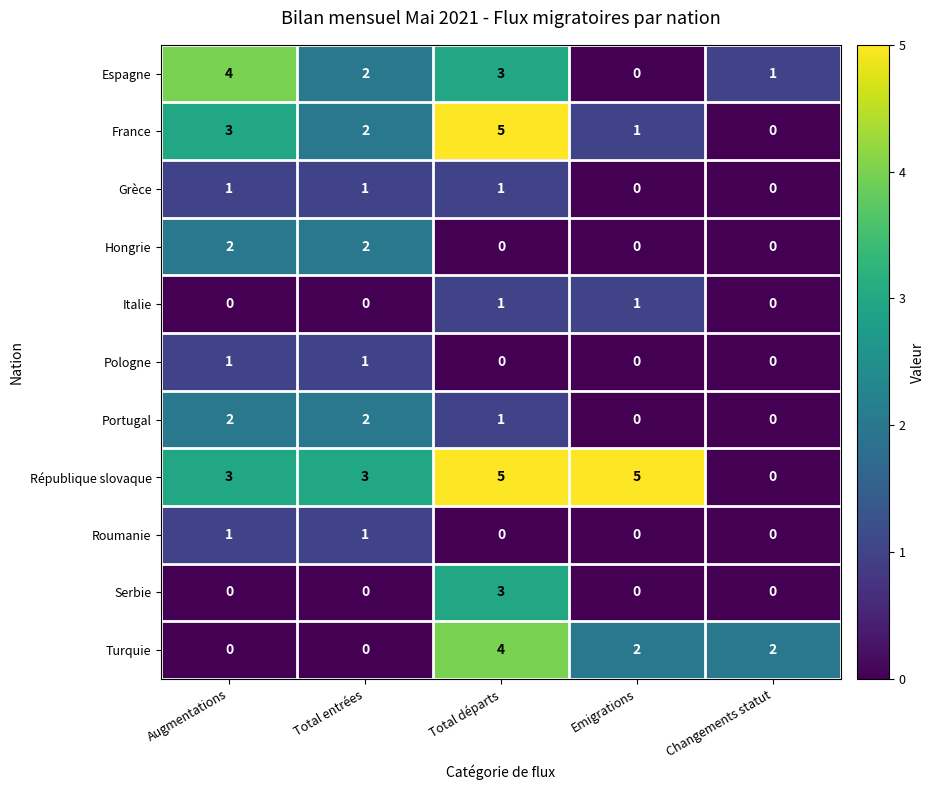

What is the difference between the République slovaque values at Total départs and Changements statut?

5